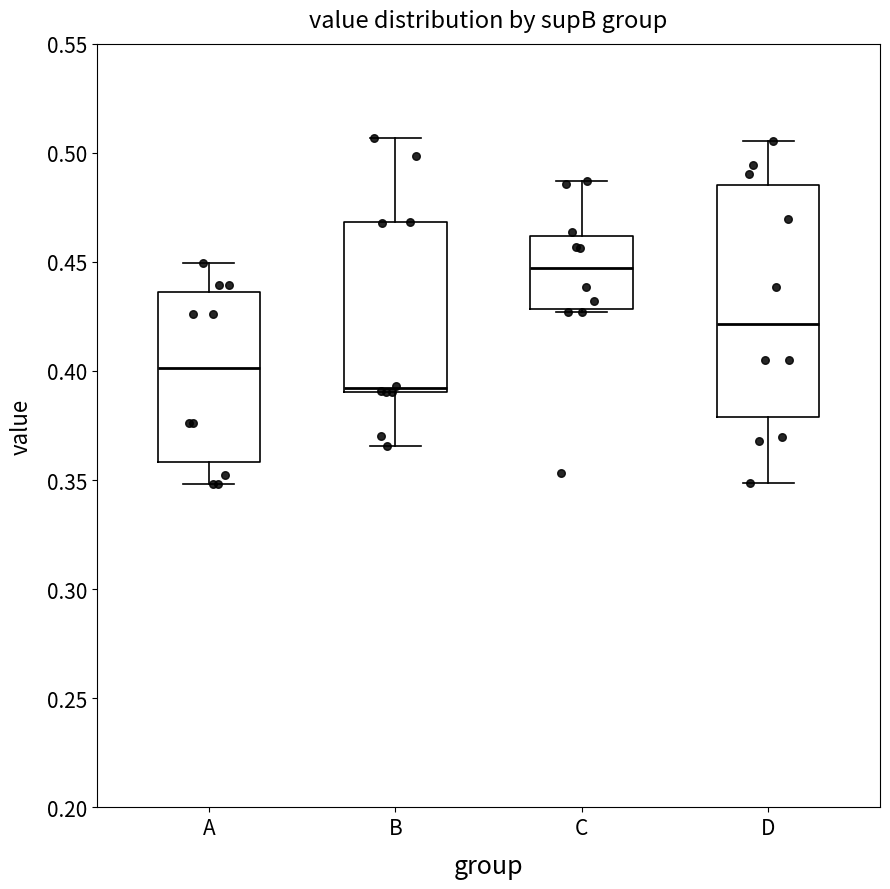

Reading left to right, read every box against the y-axis: the position of its median line, the range the box covers, and the ends of its whiskers. The values are not printed on the chart, so give them approximately, as read against the axis.

A: median 0.400, box 0.360 to 0.435, whiskers 0.350 to 0.450
B: median 0.390 (just above the box's lower edge), box 0.390 to 0.470, whiskers 0.365 to 0.505
C: median 0.445, box 0.430 to 0.460, whiskers 0.425 to 0.485
D: median 0.420, box 0.380 to 0.485, whiskers 0.350 to 0.505